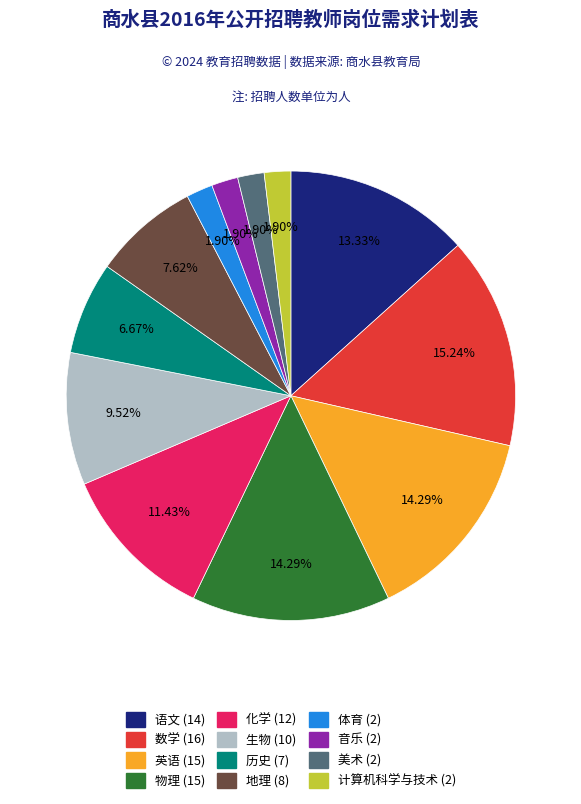

Is it true that 语文 is 13% of the pie?

True